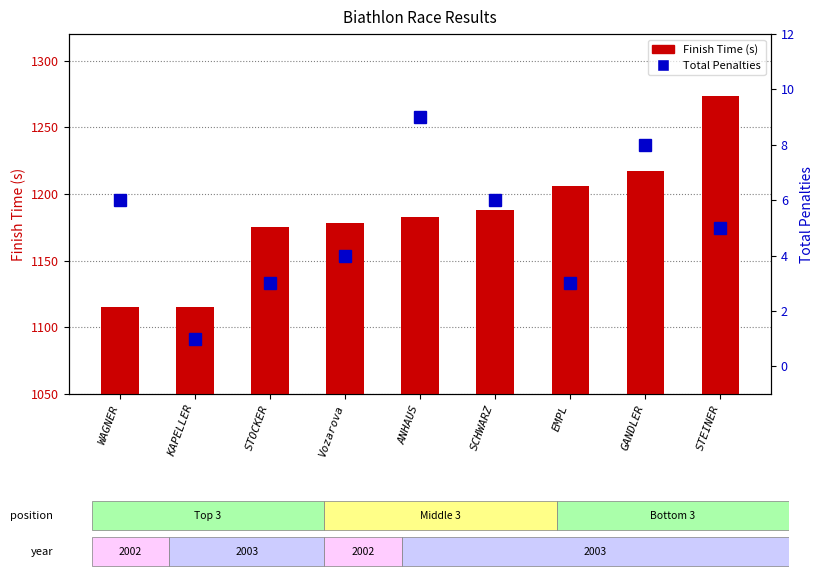

What is the difference between the maximum and minimum values in the Total Penalties series?

8.0